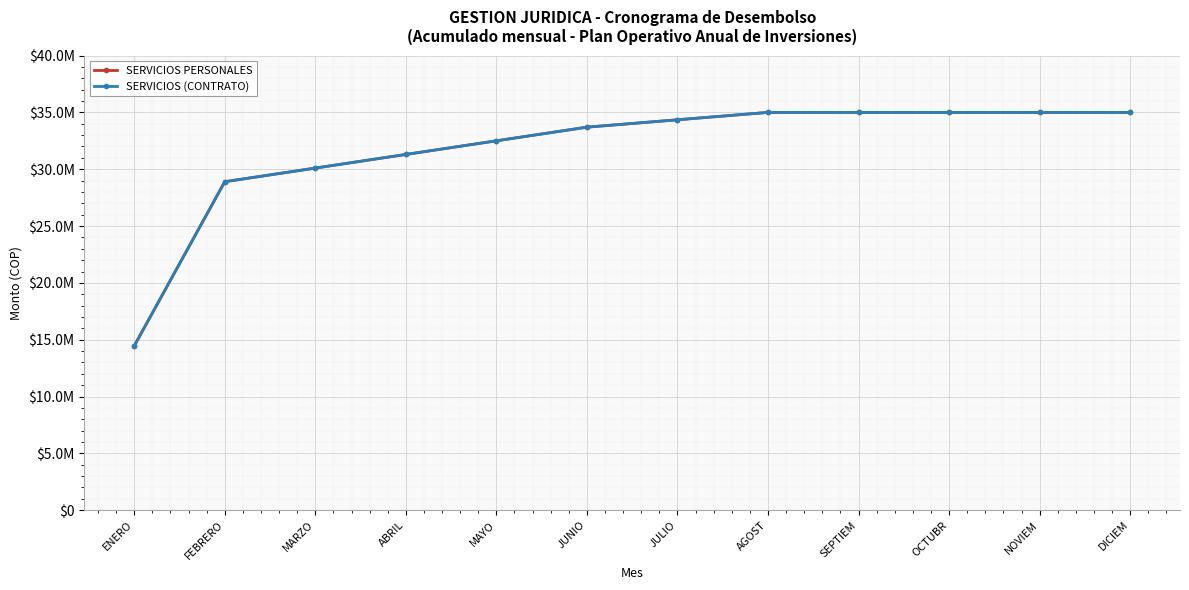

Which has a higher value, OCTUBR or SEPTIEM?

OCTUBR